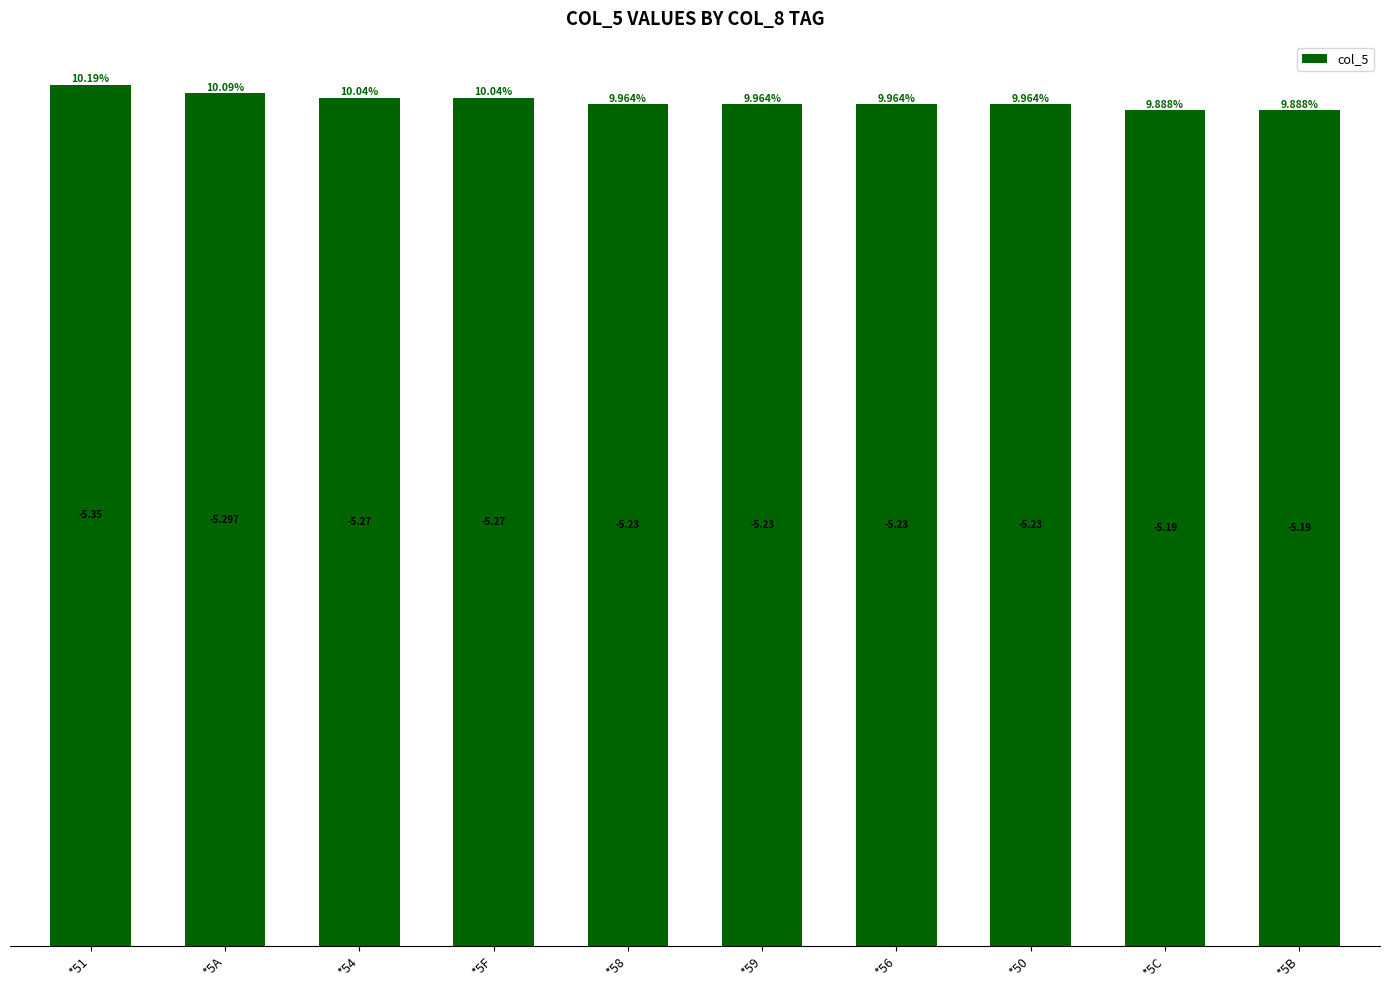

What is the value of the 5th bar from the left?

5.2